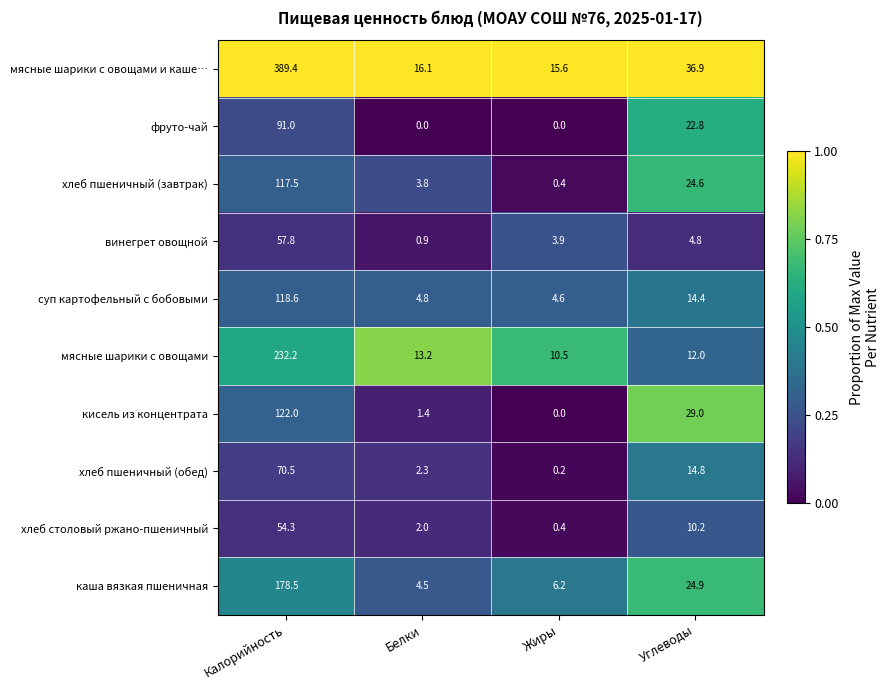

What is the average value of the хлеб столовый ржано-пшеничный series?

16.7